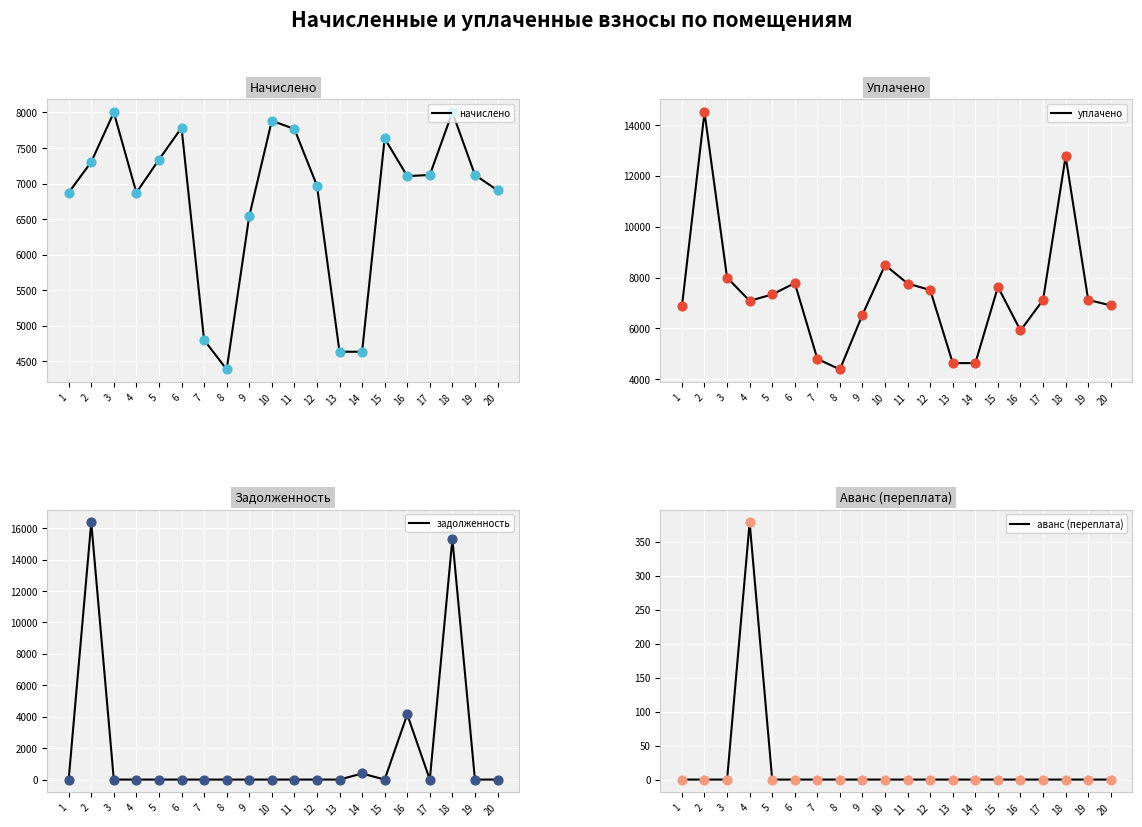

Which series has the largest total across all categories?

уплачено